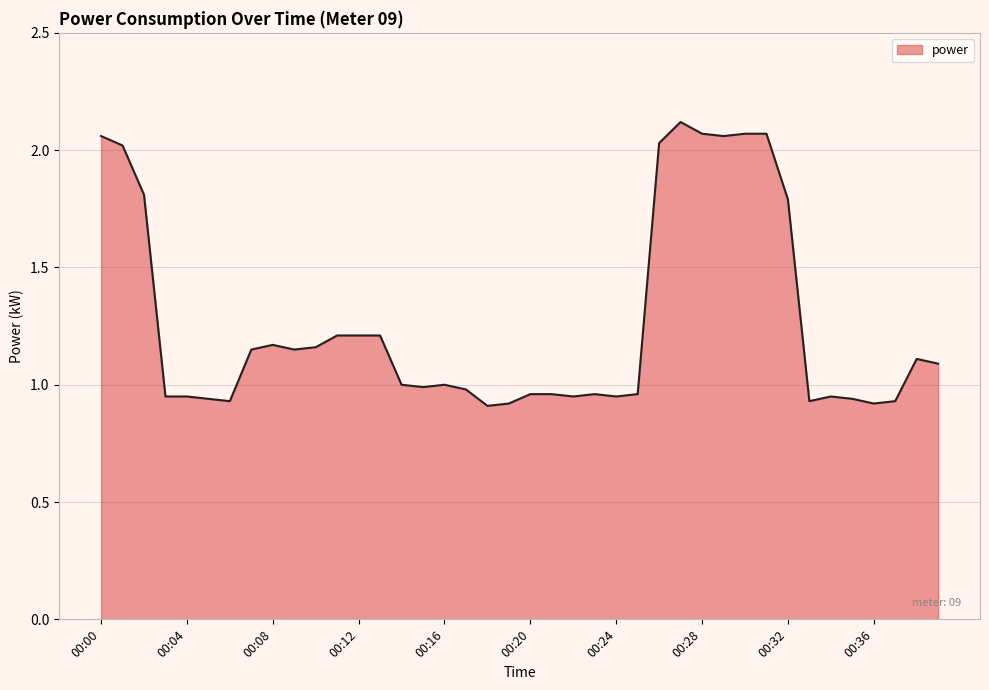

Rank the categories by value from lowest to highest.

00:18, 00:19, 00:36, 00:06, 00:33, 00:37, 00:05, 00:35, 00:03, 00:04, 00:22, 00:24, 00:34, 00:20, 00:21, 00:23, 00:25, 00:17, 00:15, 00:14, 00:16, 00:39, 00:38, 00:07, 00:09, 00:10, 00:08, 00:11, 00:12, 00:13, 00:32, 00:02, 00:01, 00:26, 00:00, 00:29, 00:28, 00:30, 00:31, 00:27